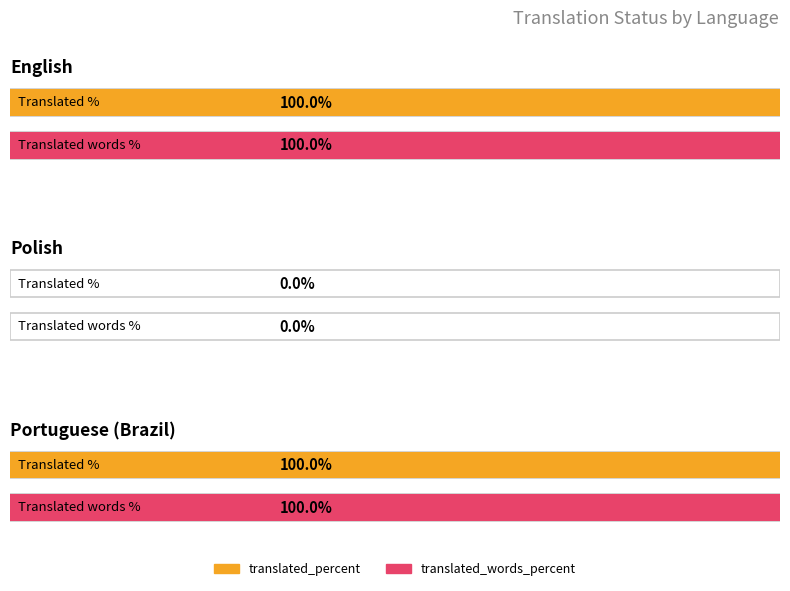

Is it true that translated_chars equals 72 at Polish?

False